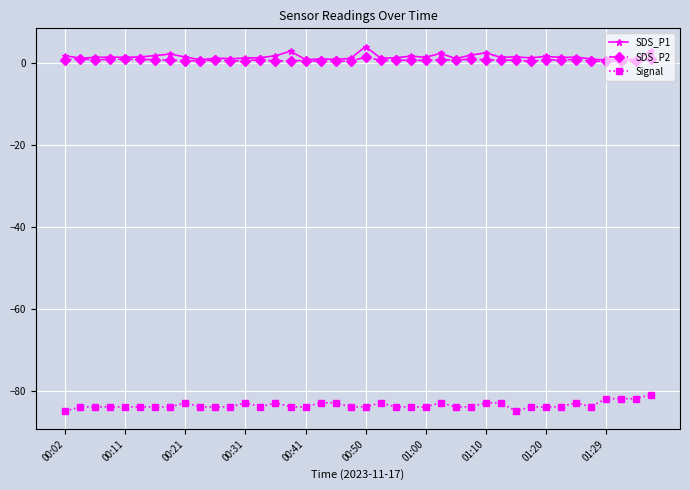

What is the difference between the maximum and minimum values in the Signal series?

4.0